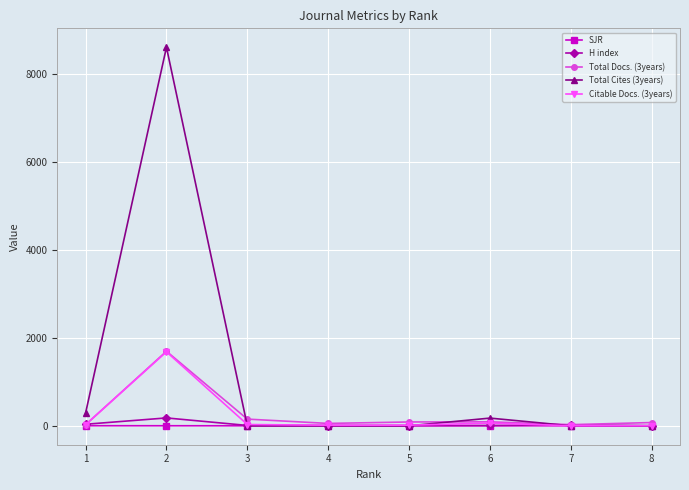

At which label does Total Docs. (3years) first exceed 87?

2